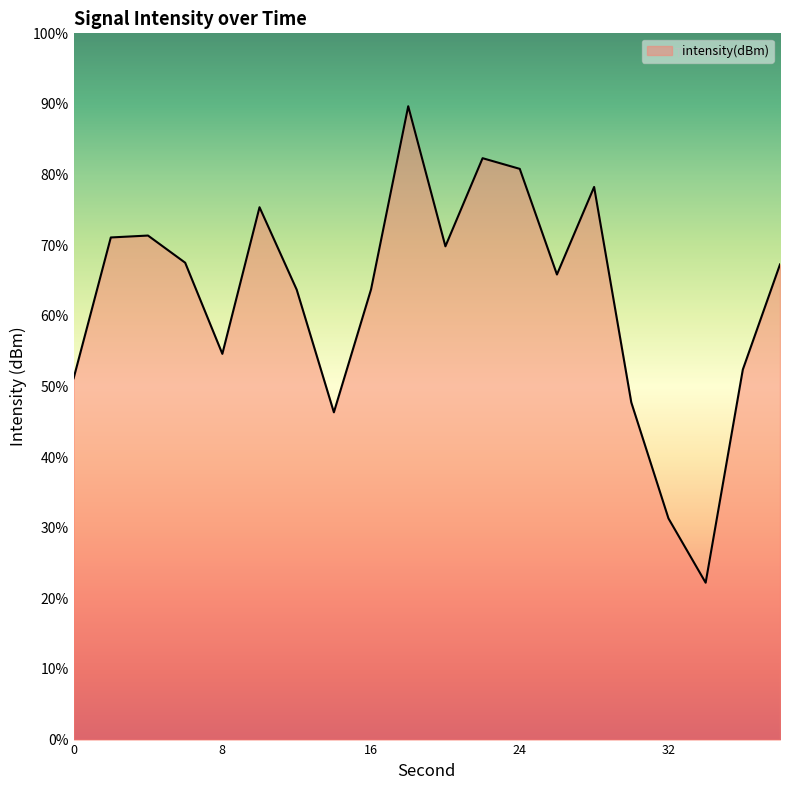

How many points are higher than both their immediate neighbors (excluding endpoints)?

5